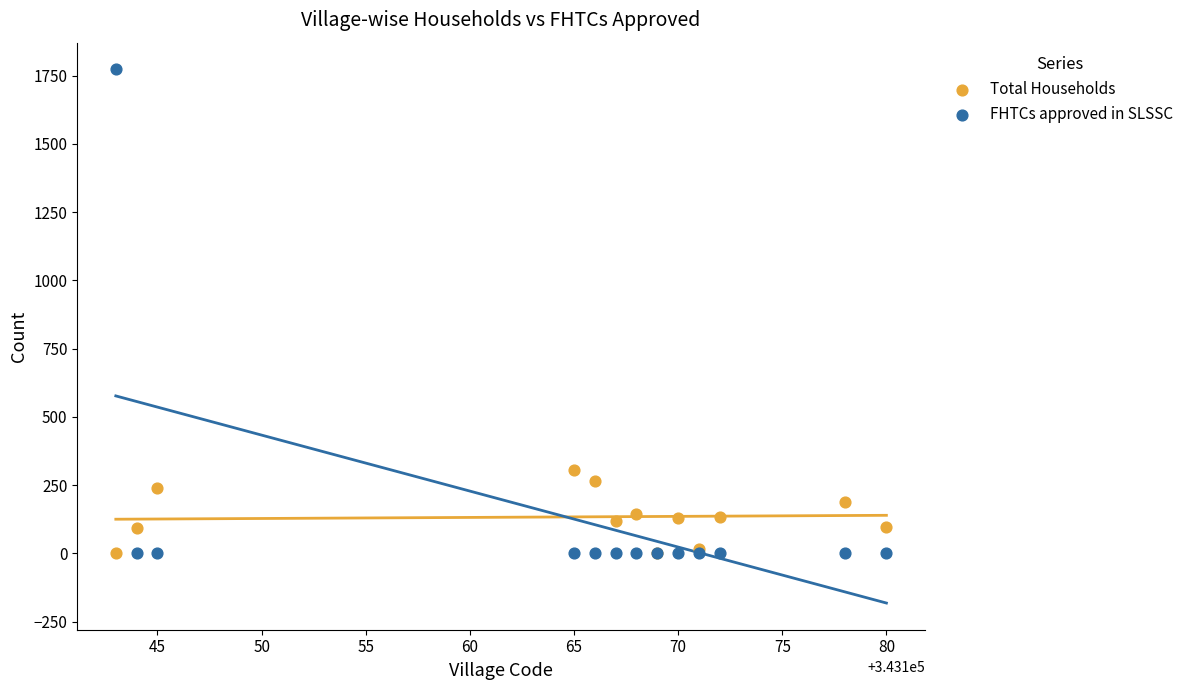

Which series has the largest Y range (max minus min)?

FHTCs approved in SLSSC